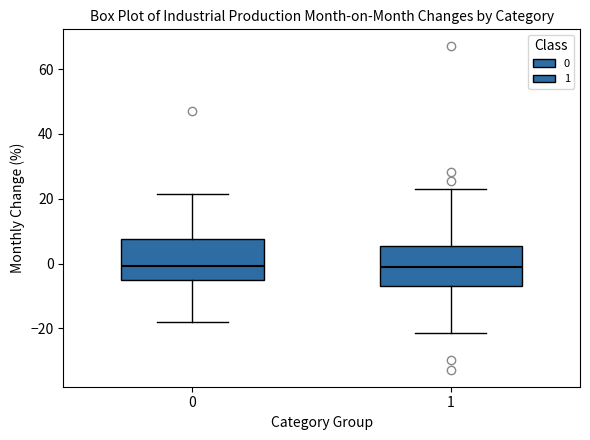

Where is the lower edge of the box at x = 0 on the y-axis? The values are not printed on the chart, so give them approximately, as read against the axis.

-6